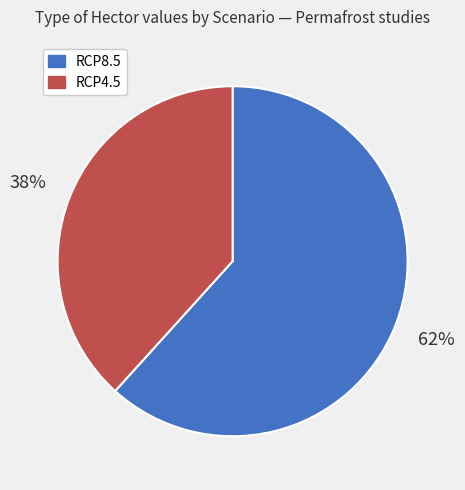

To the nearest percent, what is the average slice percentage?

50%